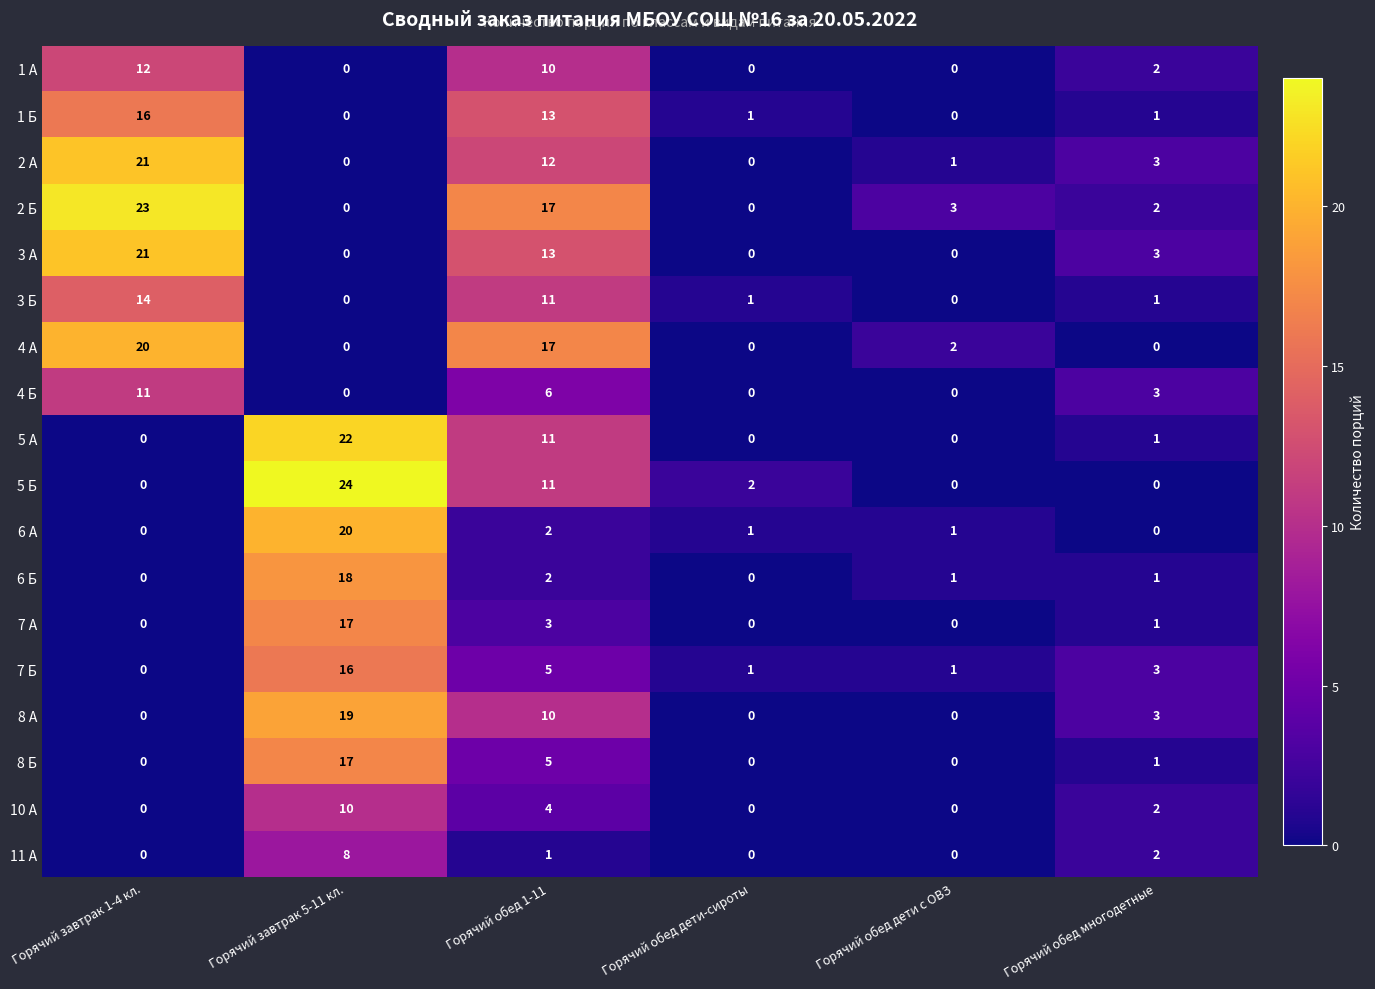

How many series are shown in this chart?

18